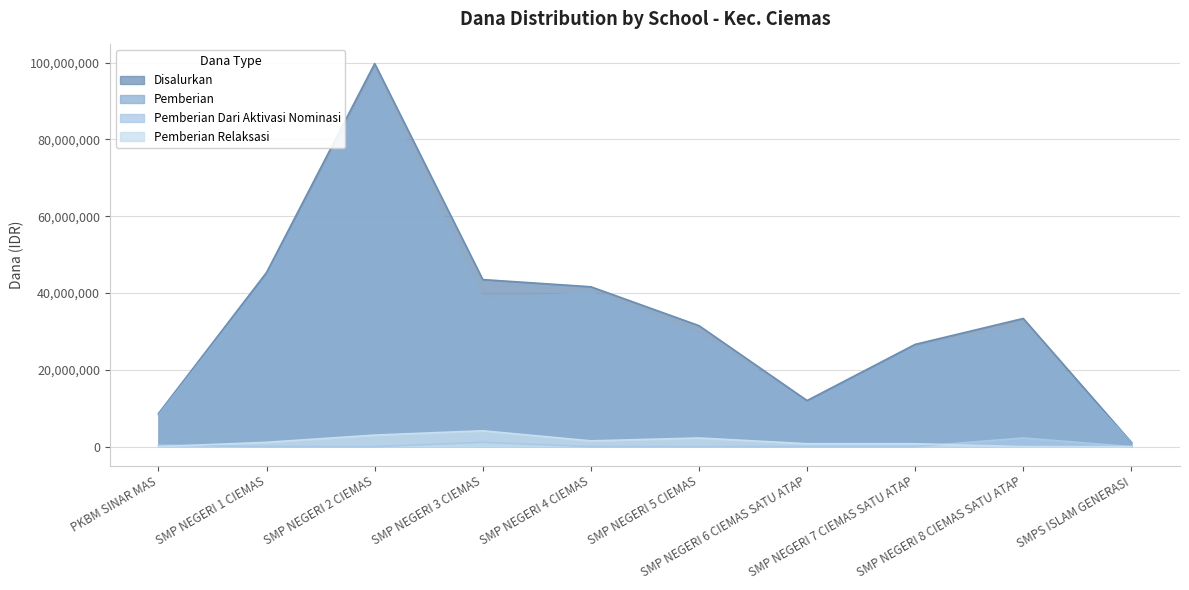

How many data points does each series have?

10